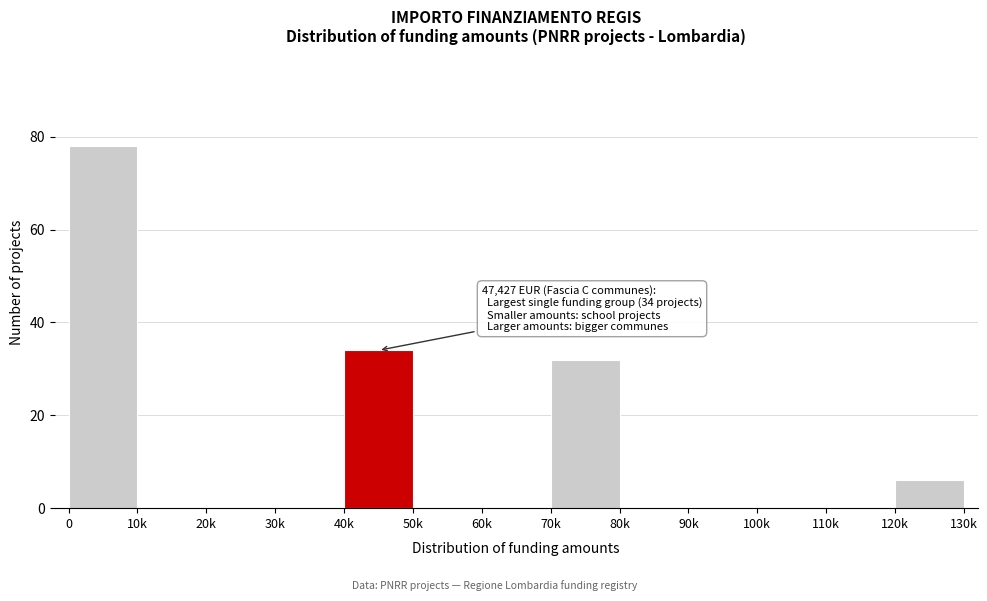

Reading right to left, extract all data points from this chart.

120k=6	110k=0	100k=0	90k=0	80k=0	70k=32	60k=0	50k=0	40k=34	30k=0	20k=0	10k=0	0=78